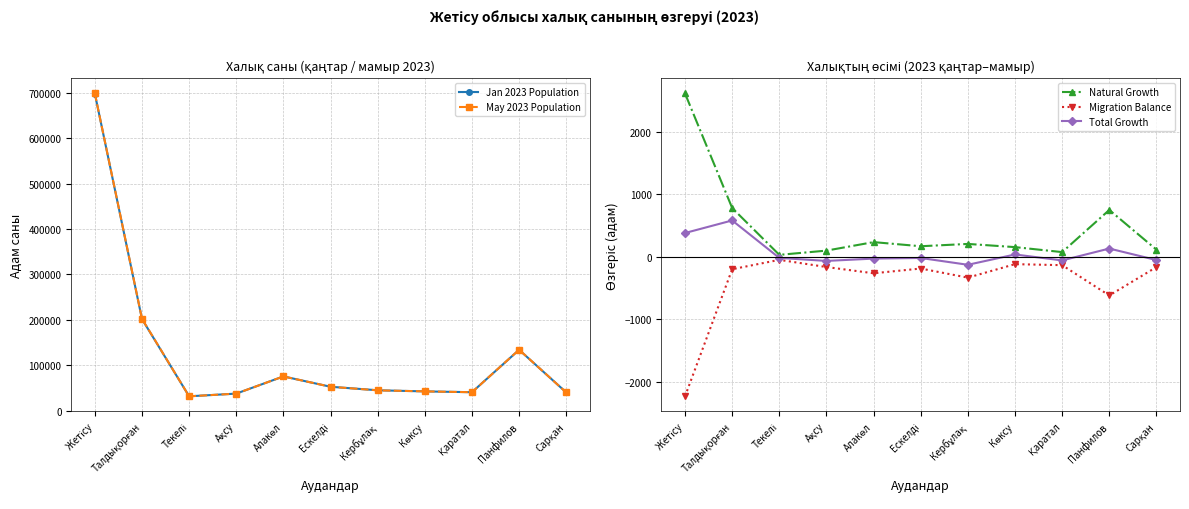

In Natural Growth, how many points are lower than both neighbors (excluding endpoints)?

3